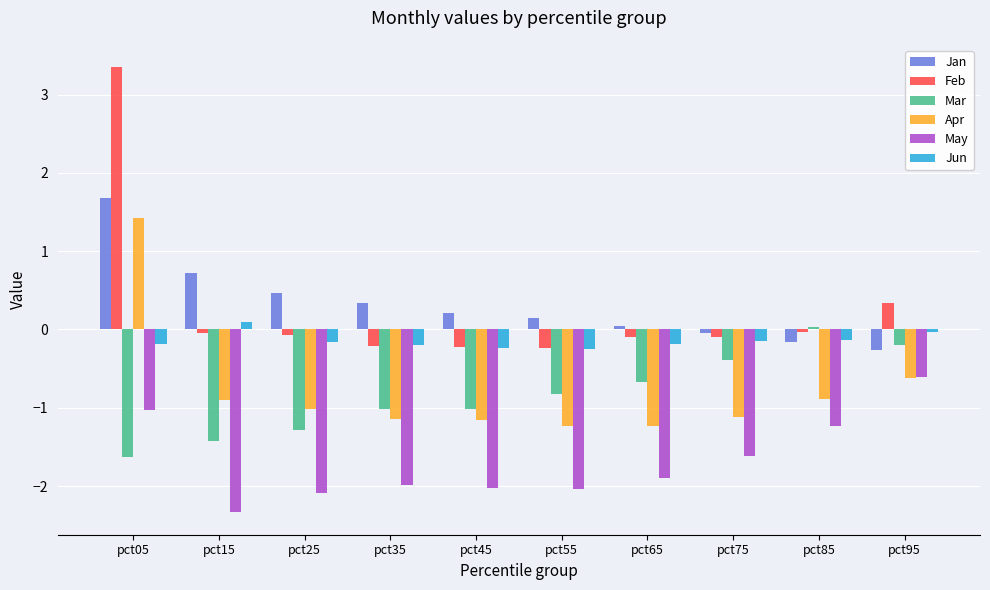

Rank the series by their maximum value, from highest to lowest.

Feb, Jan, Apr, Jun, Mar, May